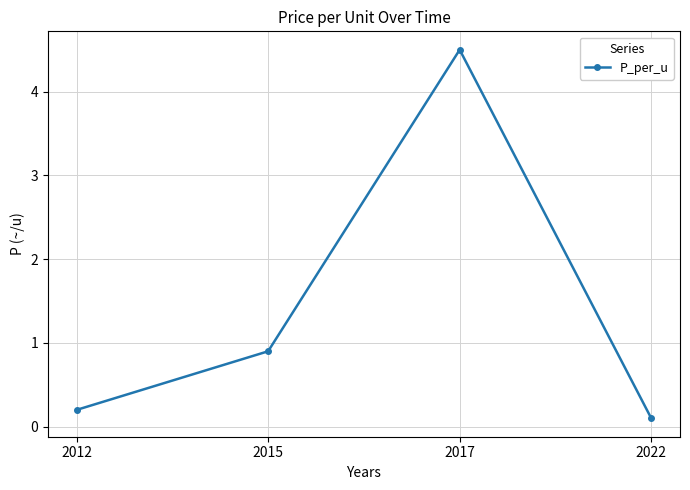

How many categories are shown in the chart?

4